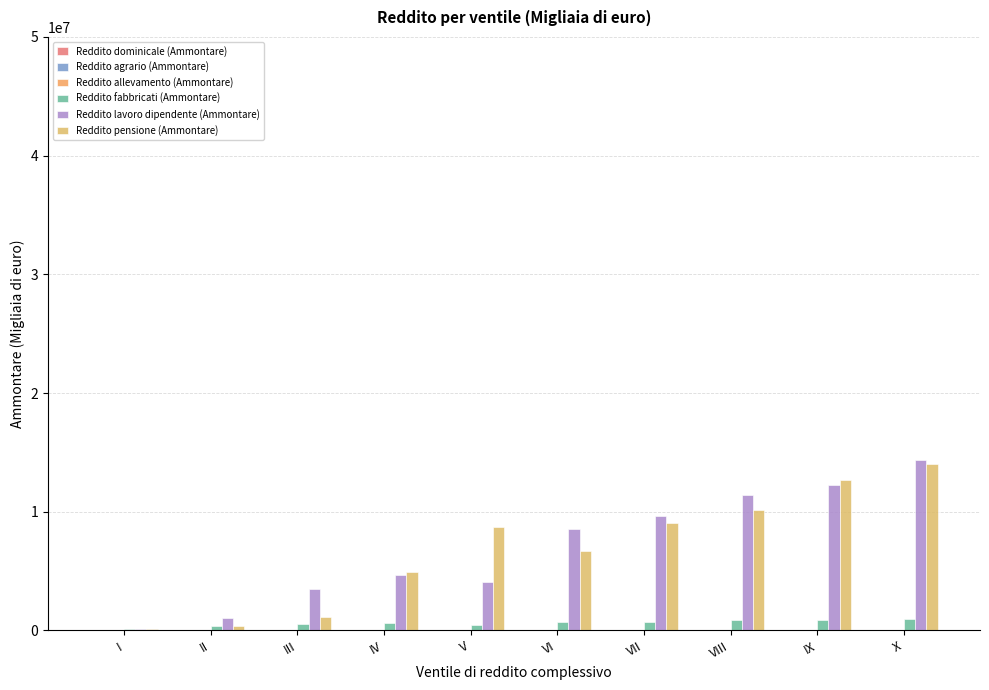

At how many categories does at least one series exceed 5490758?

6